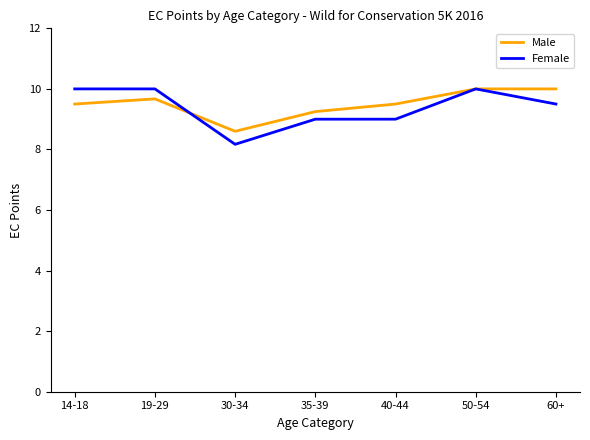

What are all the series names shown in the legend?

Male, Female